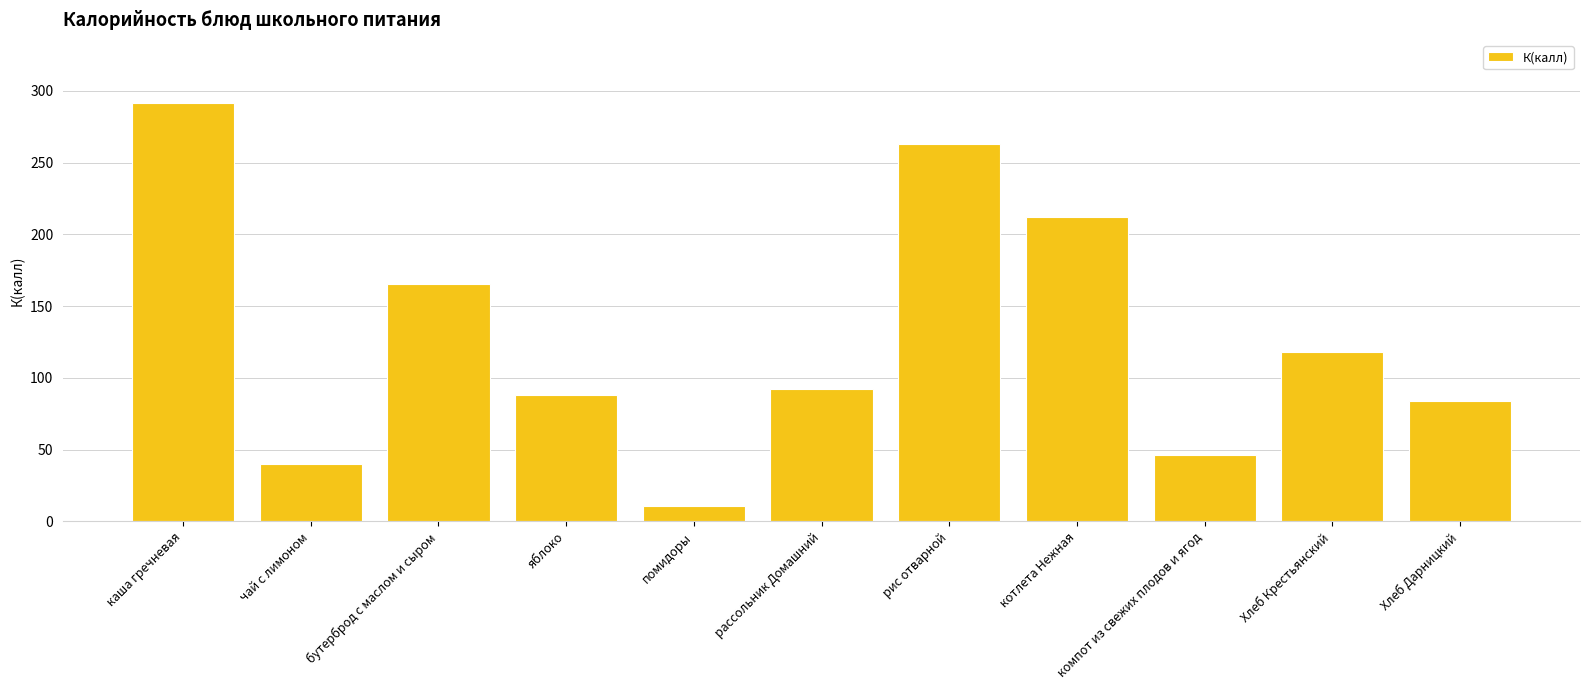

What is the average value?

128.3